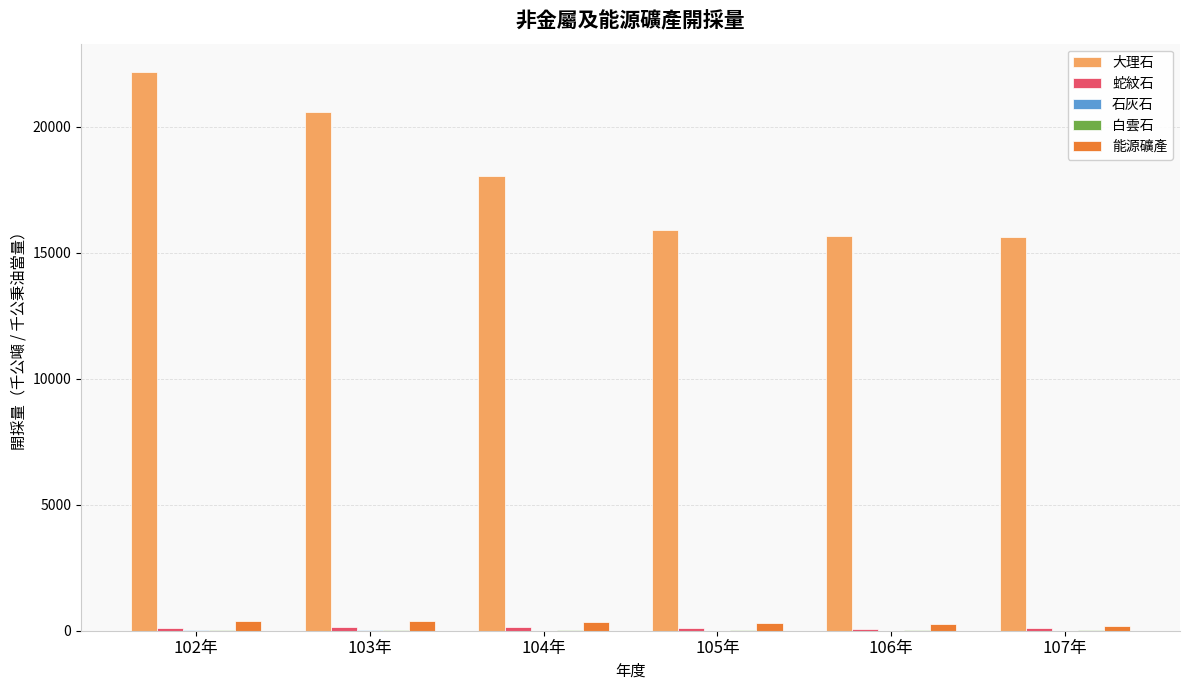

Which series has the largest total across all categories?

大理石